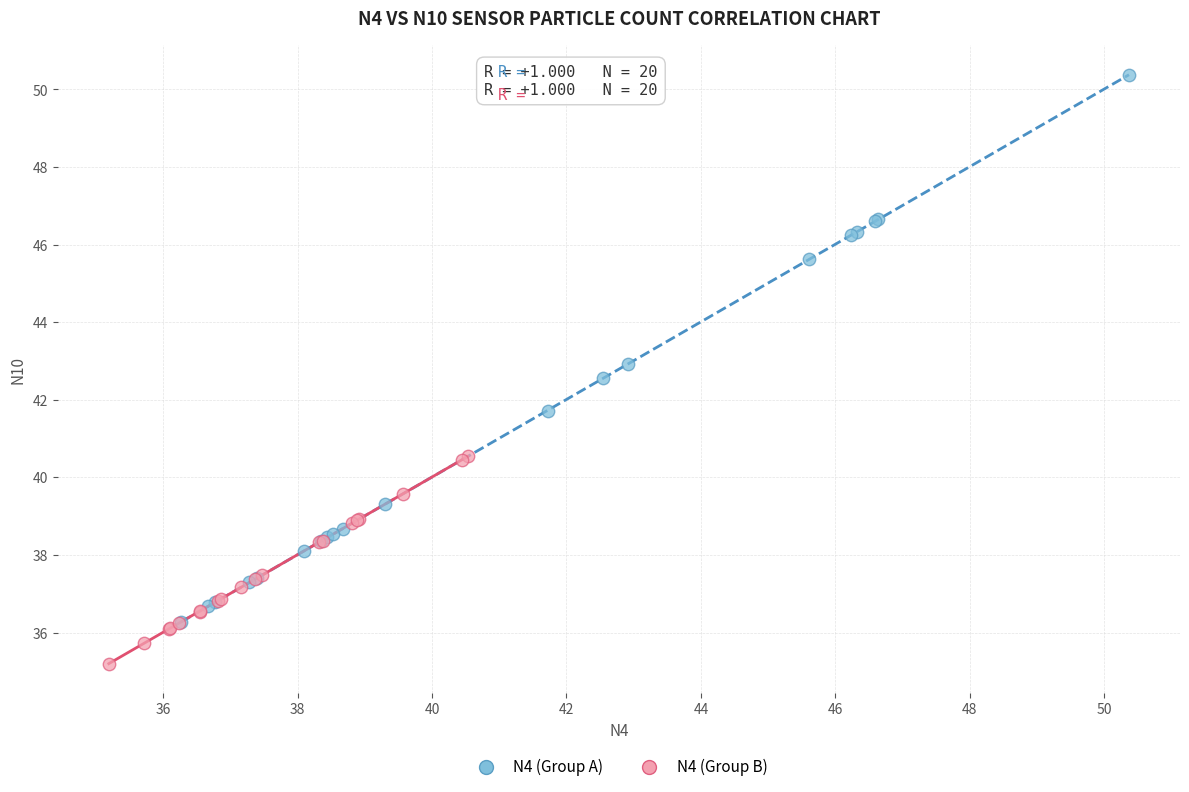

Which series has the largest Y range (max minus min)?

N4 (Group A)